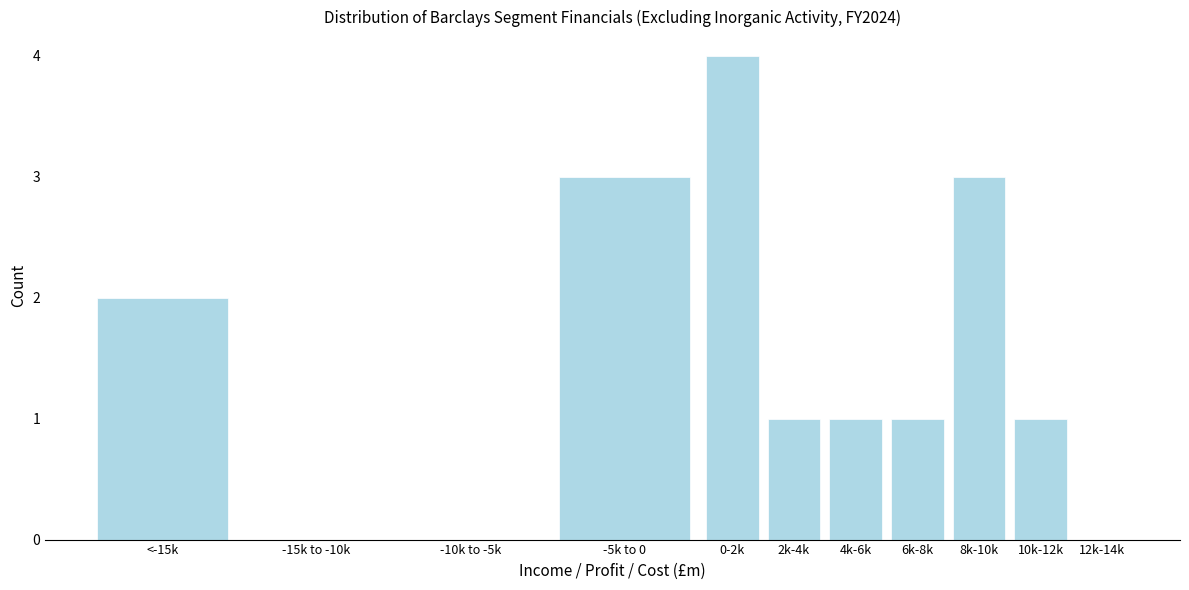

Reading left to right, what are all the values shown in this chart?

<-15k=2	-15k to -10k=0	-10k to -5k=0	-5k to 0=3	0-2k=4	2k-4k=1	4k-6k=1	6k-8k=1	8k-10k=3	10k-12k=1	12k-14k=0